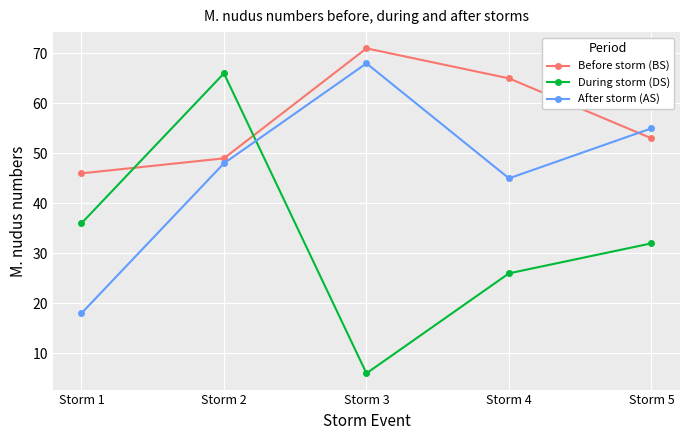

What is the value of the During storm (DS) point at the 5th from the left?

32